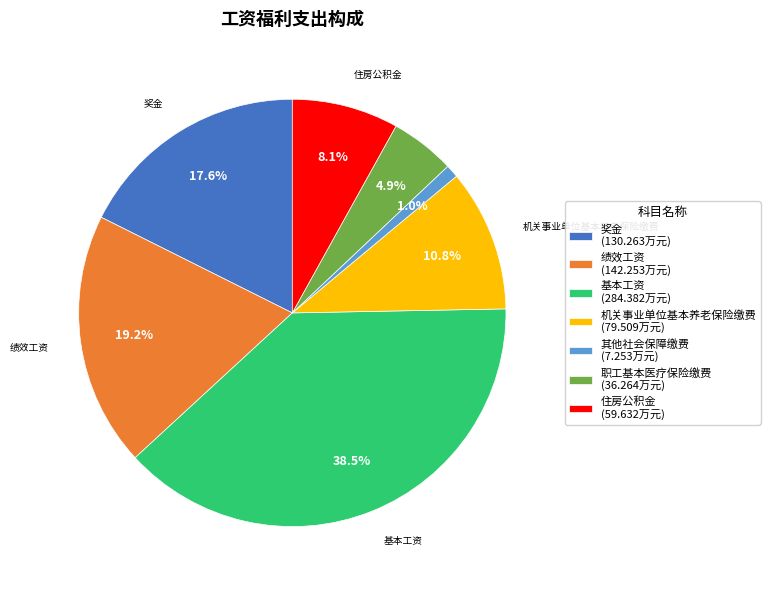

How much of the chart is everything except 奖金?

82.4%